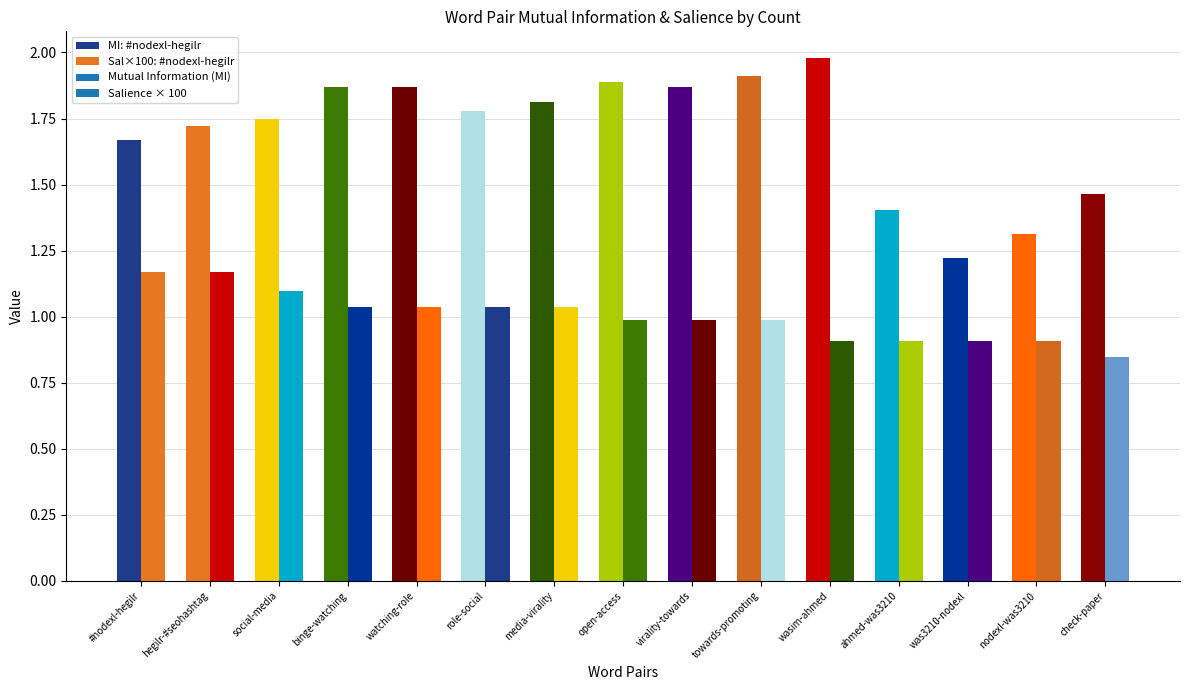

List the labels in order of Salience value, smallest first.

check-paper, wasim-ahmed, ahmed-was3210, was3210-nodexl, nodexl-was3210, open-access, virality-towards, towards-promoting, binge-watching, watching-role, role-social, media-virality, social-media, #nodexl-hegilr, hegilr-#seohashtag